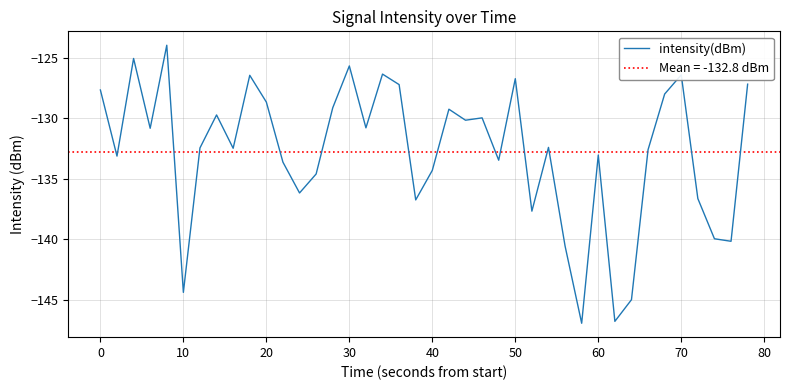

The value of intensity(dBm) at 40 is -181.9. True or false?

False